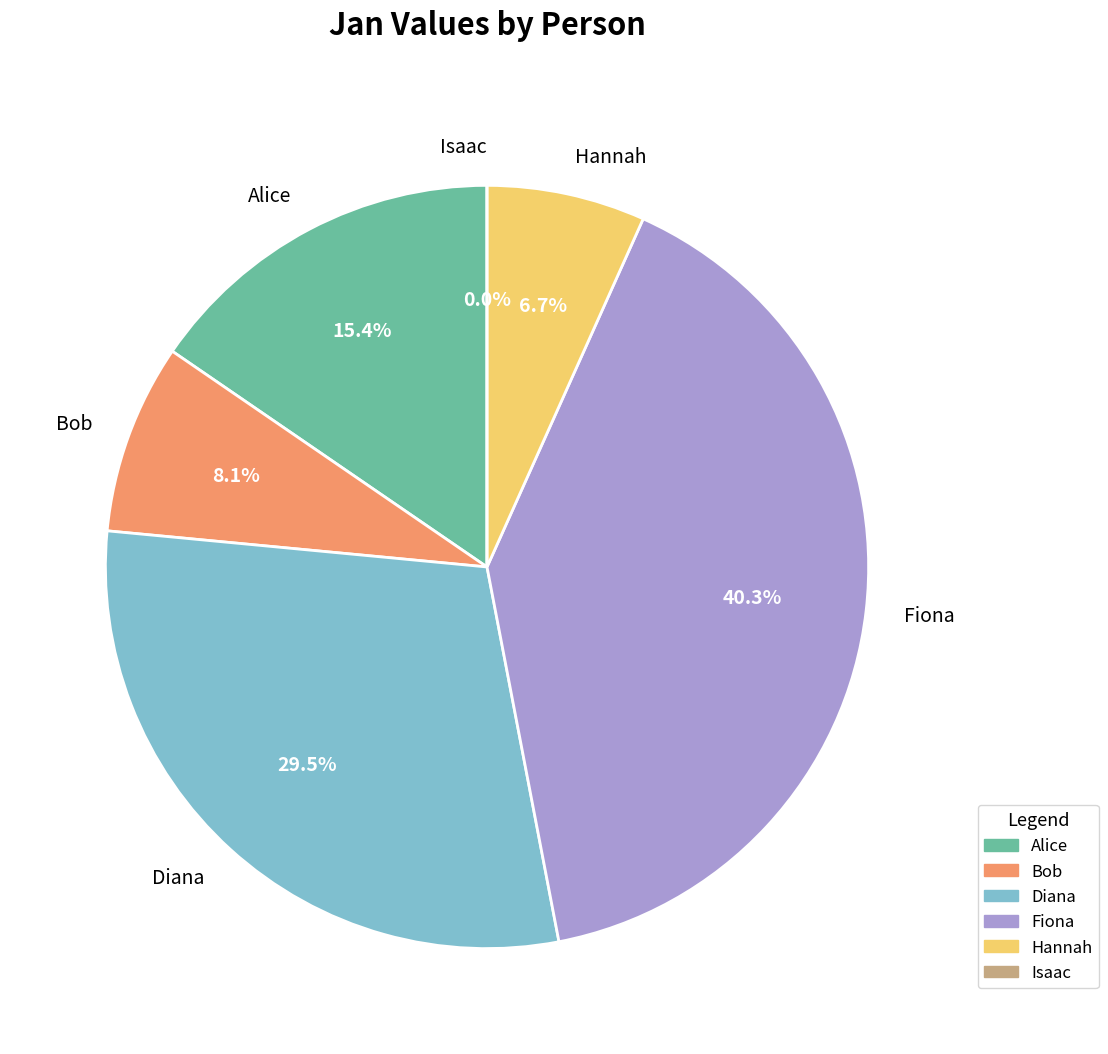

What is the largest slice in the pie chart?

Fiona